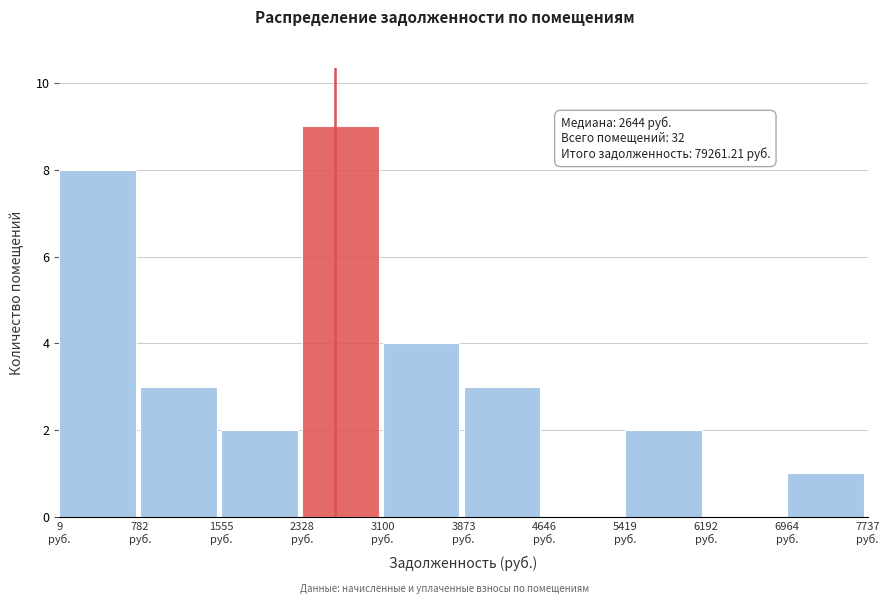

Which range on the x-axis has the tallest bar?

2300 to 3100